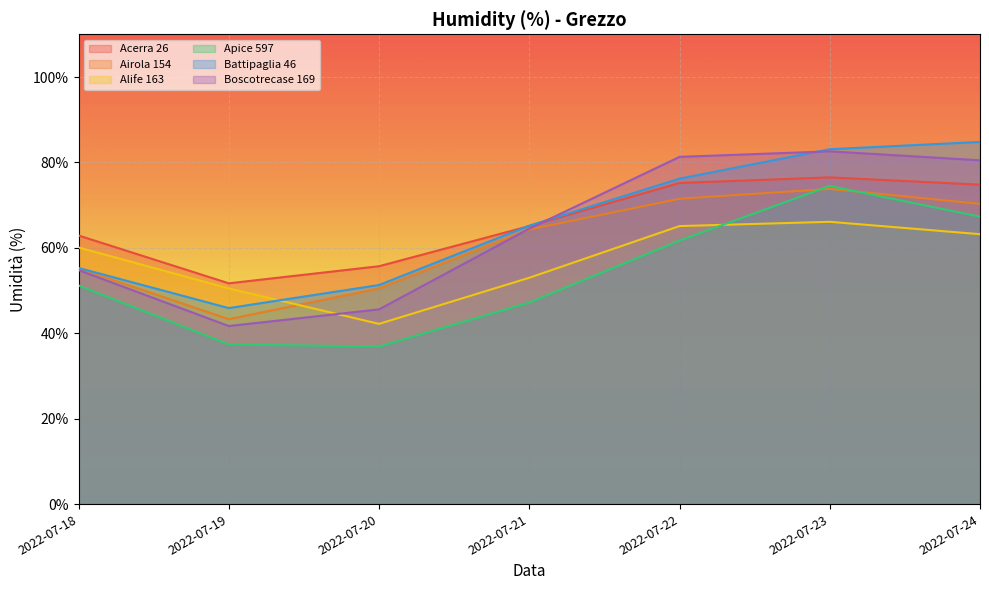

How many lines are shown in the chart?

6